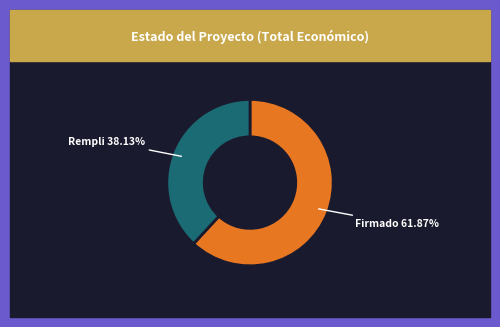

Does any single category account for the majority?

Yes